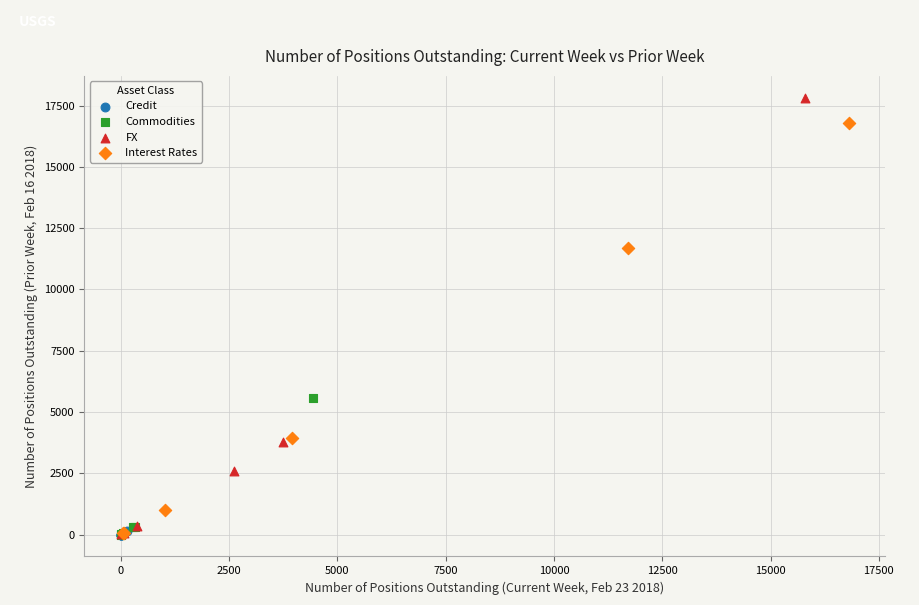

Which series contains the highest Y value?

FX